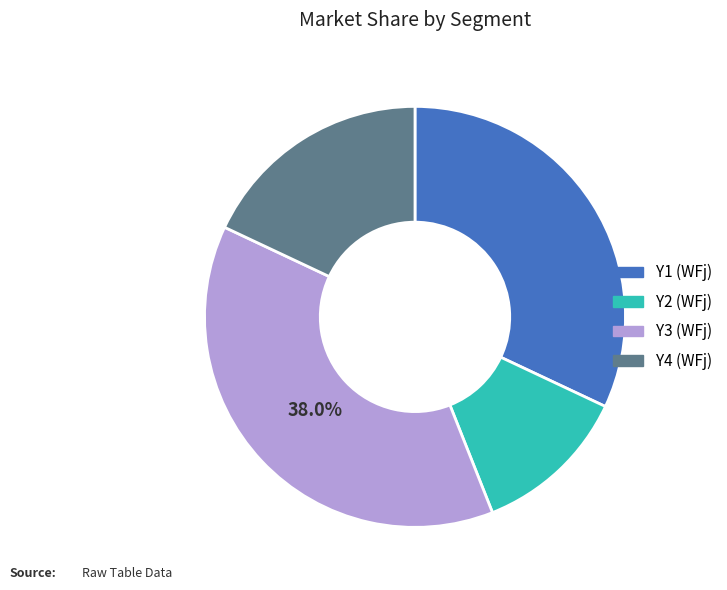

How many slices are in this pie chart?

4